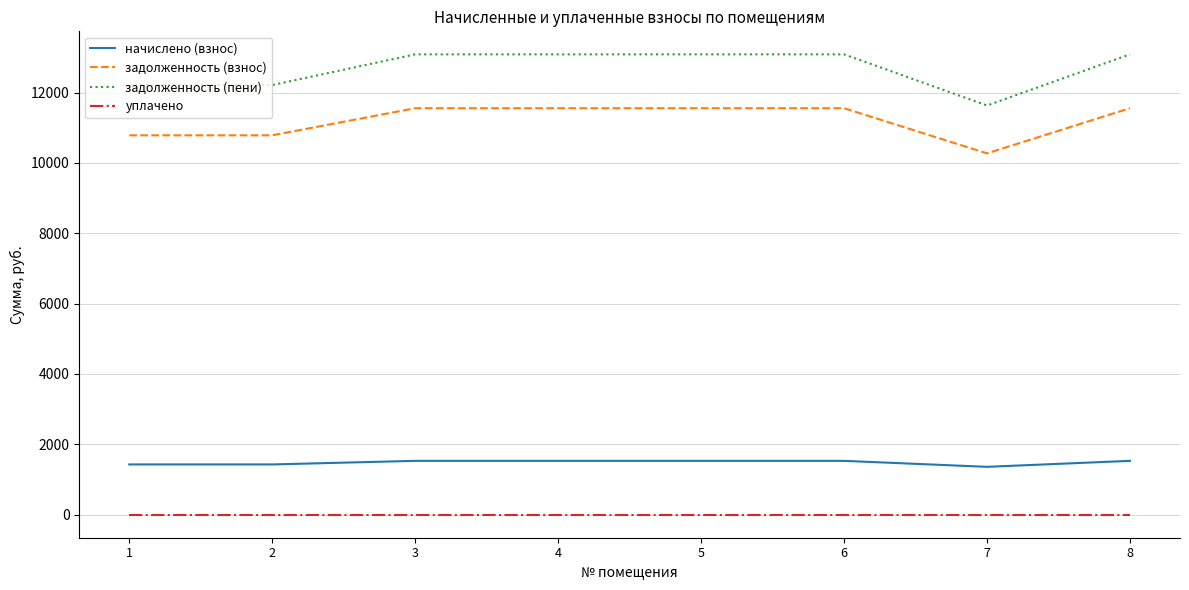

True or false: задолженность (пени) and начислено (взнос) intersect in this chart.

False